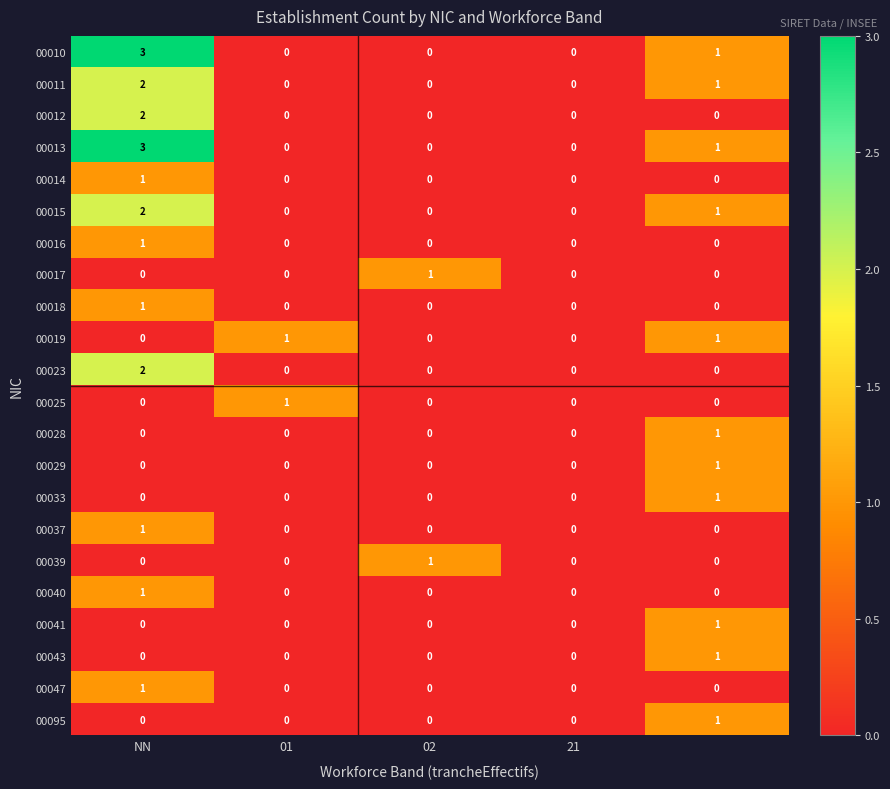

How many 00043 values are between 0 and 1?

5